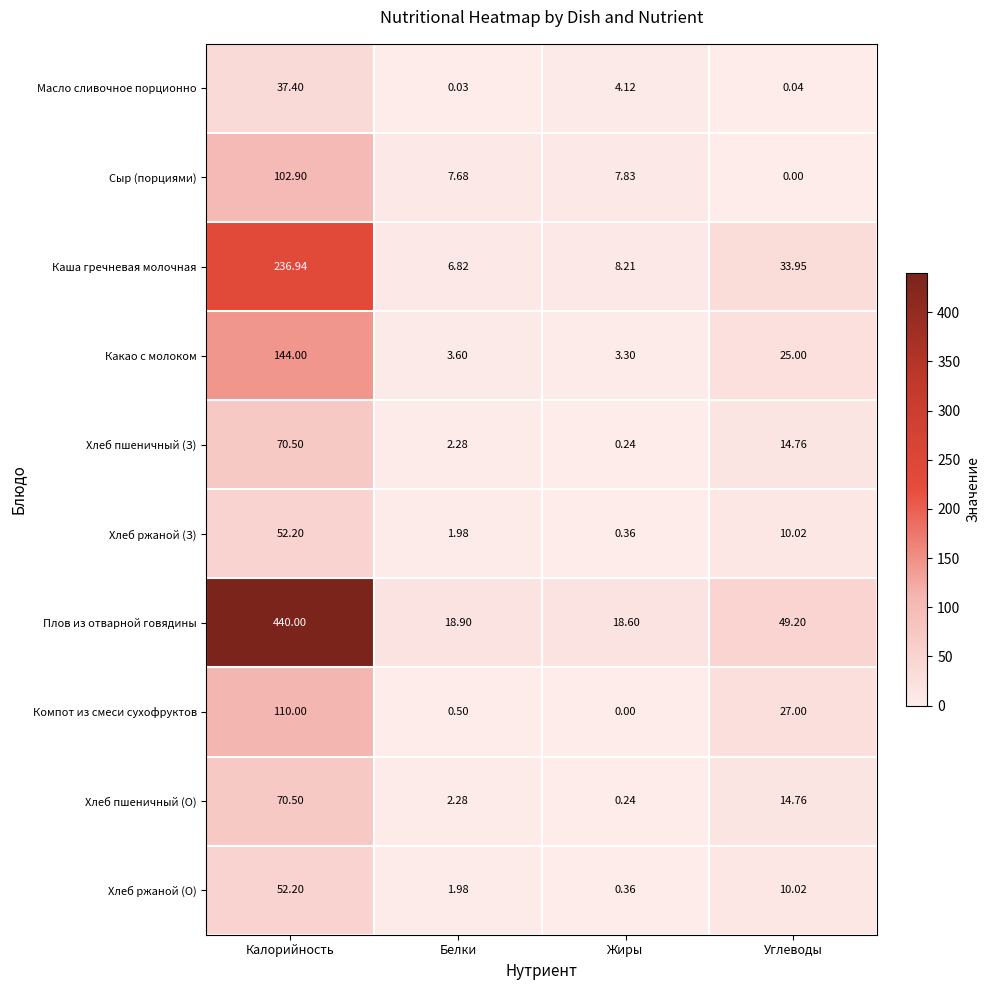

Is the value of Масло сливочное порционно at Калорийность greater than the value of Компот из смеси сухофруктов at Белки?

Yes